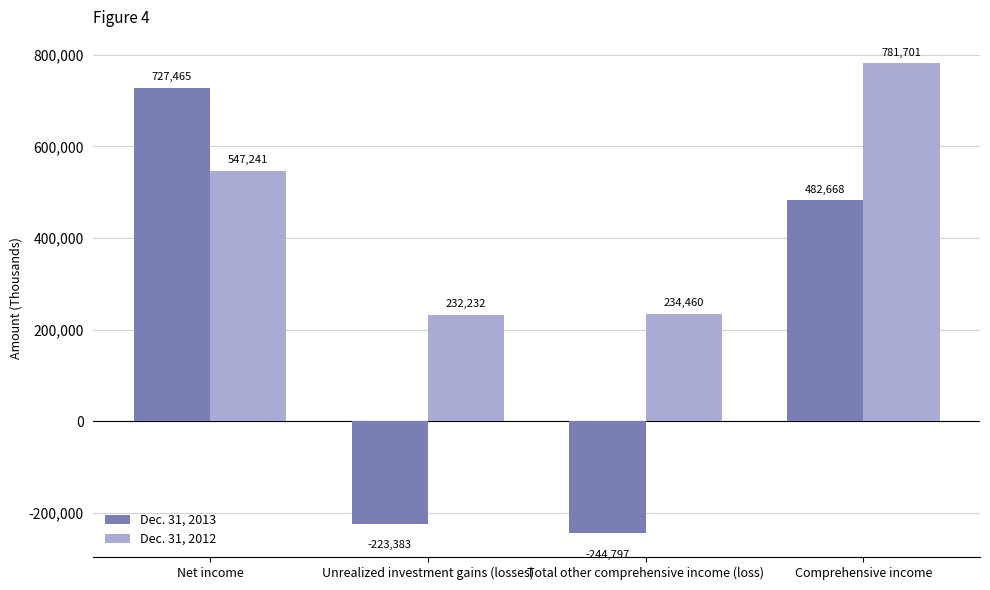

What is the spread (max minus min) of values at Net income?

180224